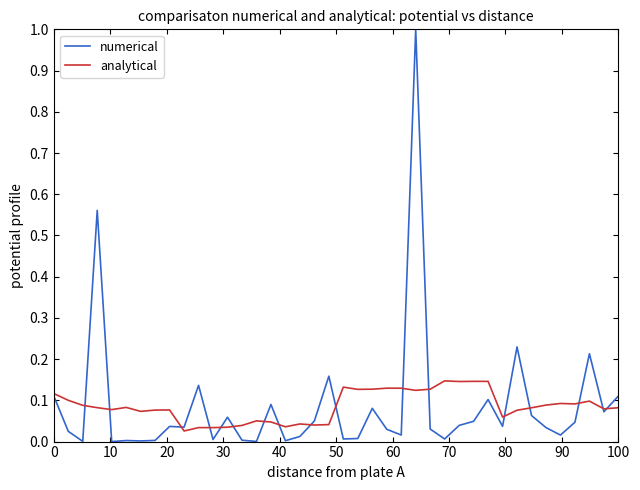

List the series in order of their peak value, lowest first.

analytical, numerical